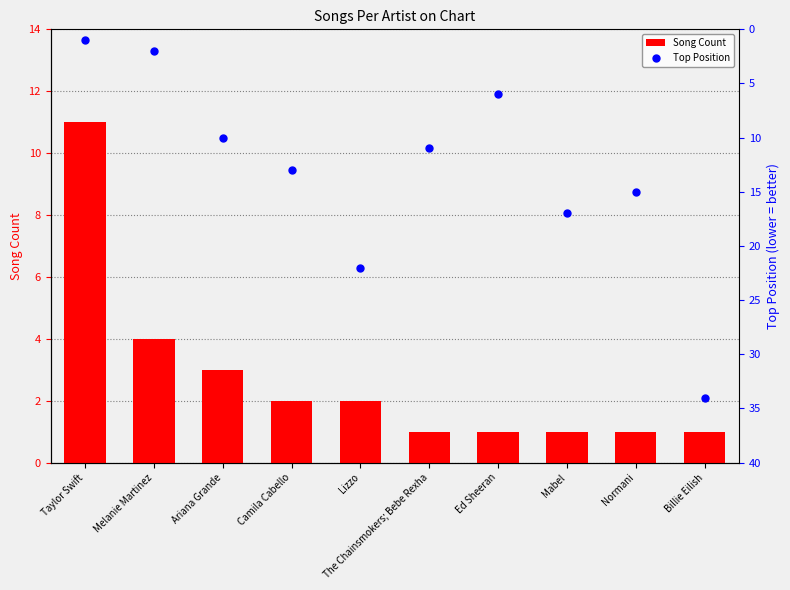

What are all the series names shown in the legend?

Song Count, Top Position